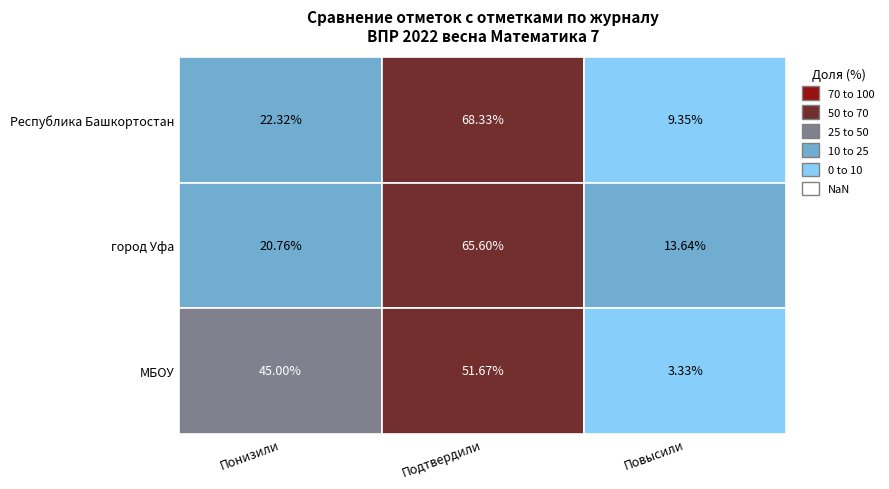

The value of Муниципальное бюджетное общеобразовательное учреждение at Муниципальное бюджетное общеобразовательное учреждение is 3.3. True or false?

True